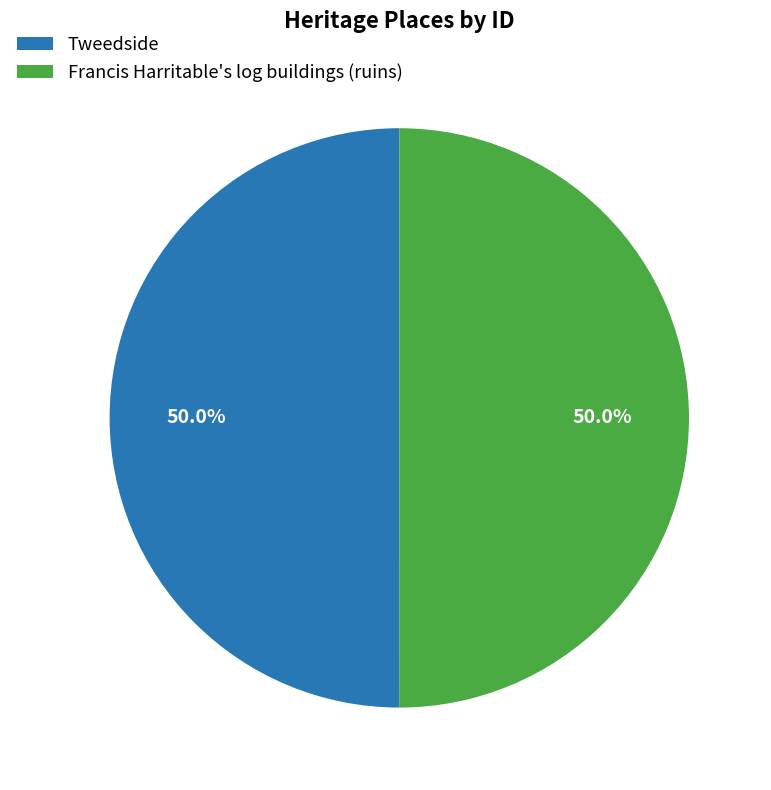

What is the ratio of the value at Francis Harritable's log buildings (ruins) to the value at Tweedside?

1.0